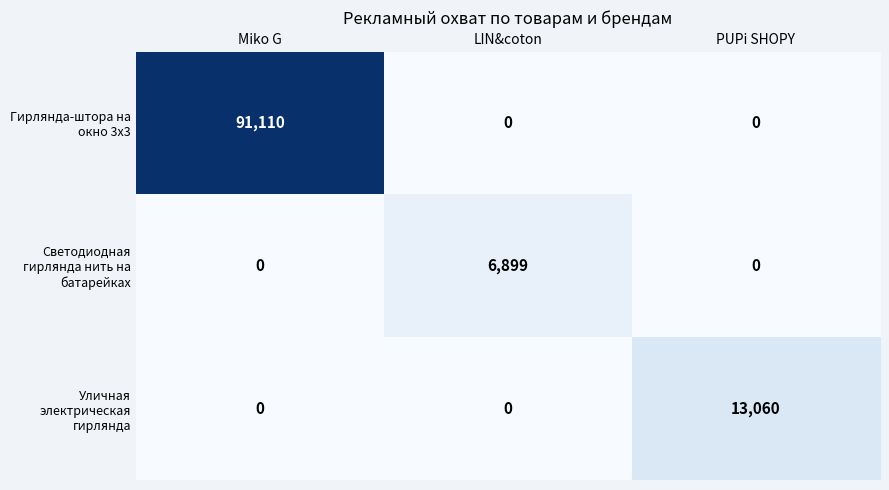

Which category has the highest value across all series?

Miko G